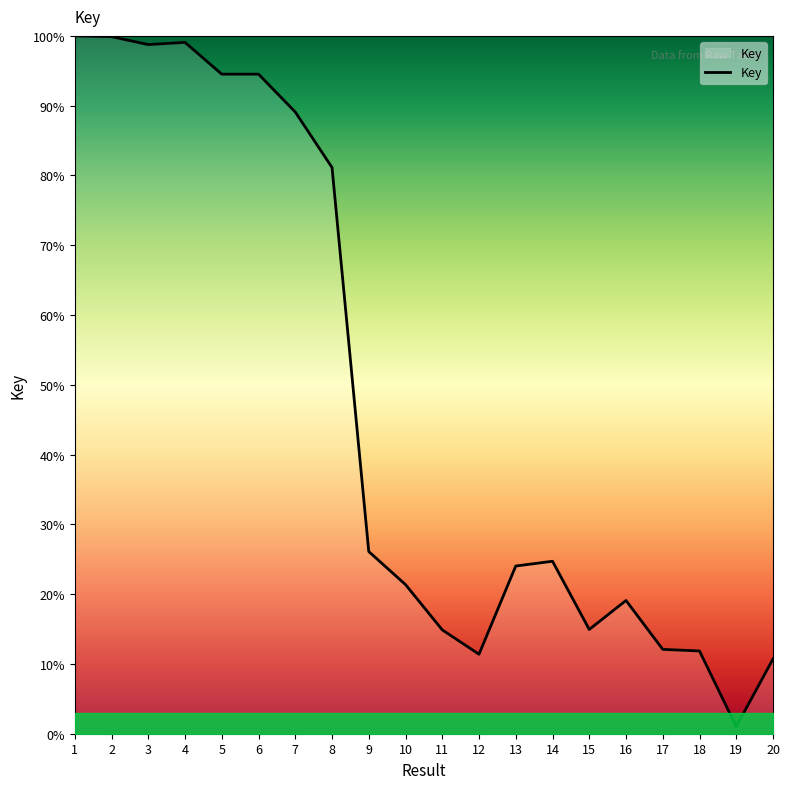

What is the difference between the maximum and minimum values?

99.0